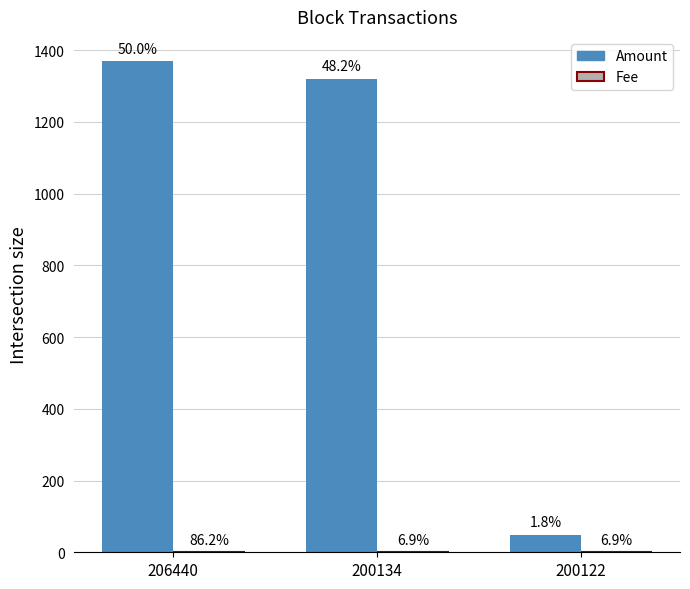

Are the bars horizontal?

No